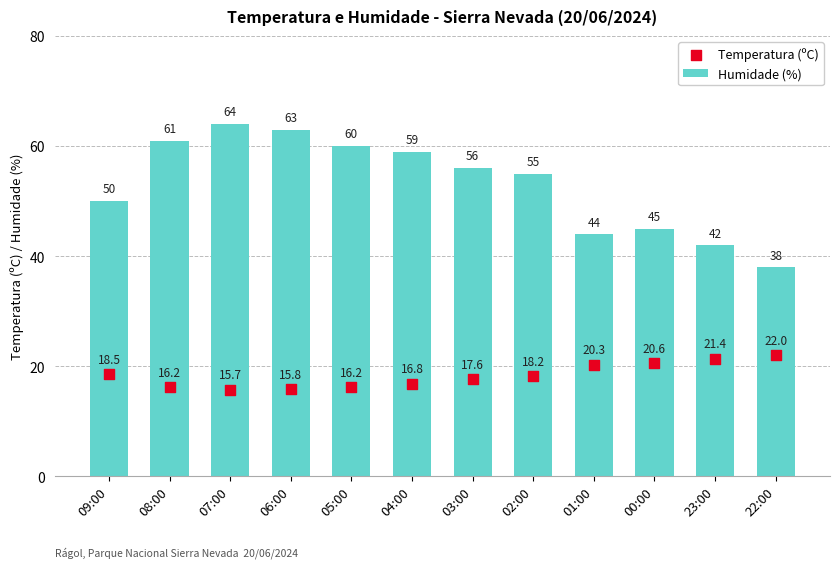

What is the total value across all series at 03:00?

73.6